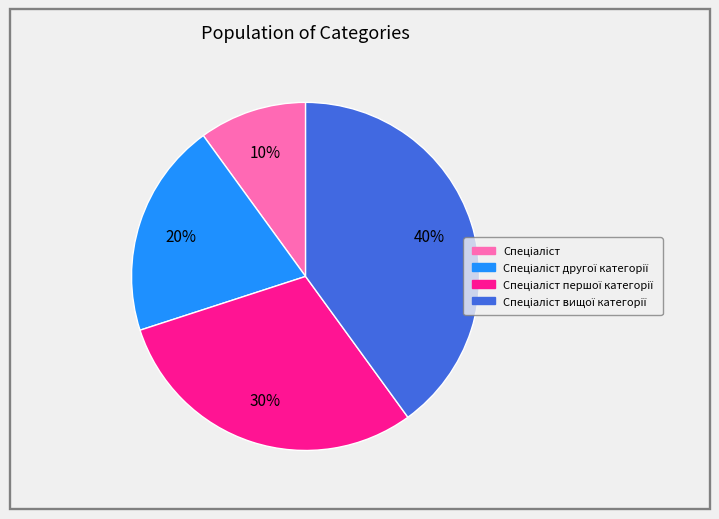

To the nearest percent, what is the difference between the largest and smallest slice percentages?

30%